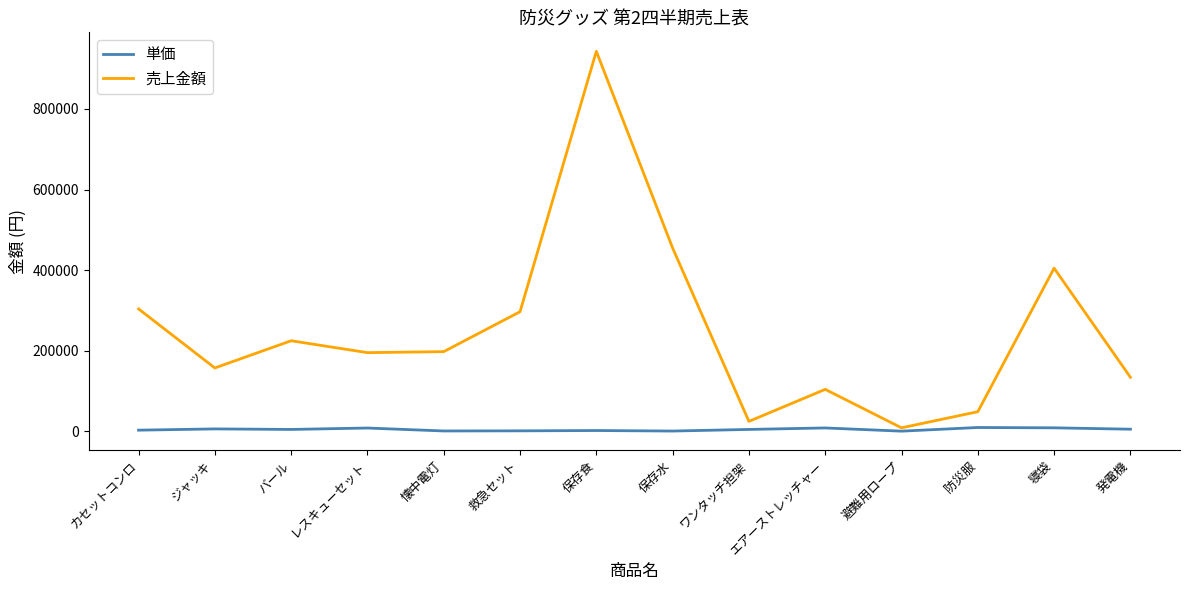

Where is 売上金額 nearest to the value 476000?

保存水